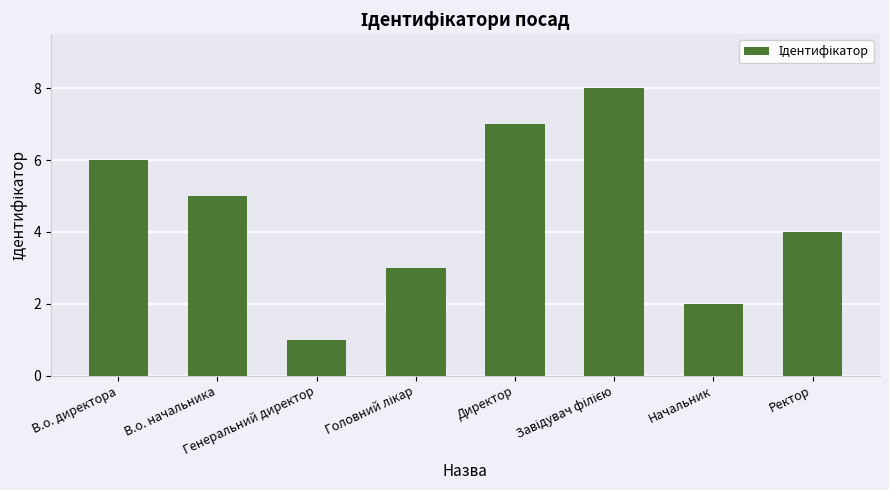

Between Начальник and Генеральний директор, which is larger?

Начальник